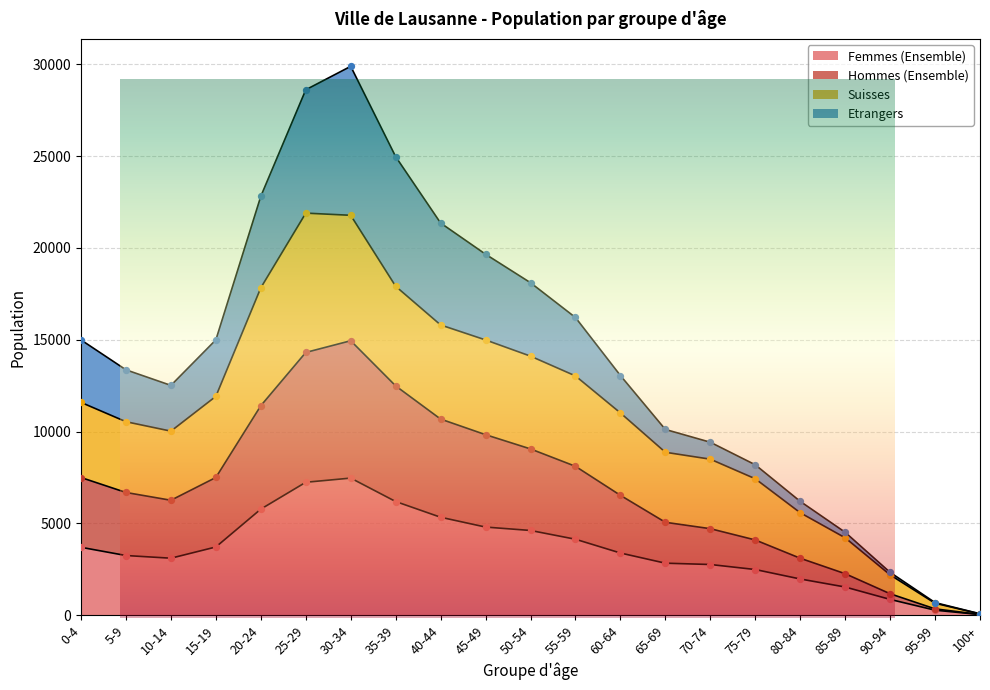

Is the value of Suisses at 50-54 greater than the value of Hommes (Ensemble) at 60-64?

Yes